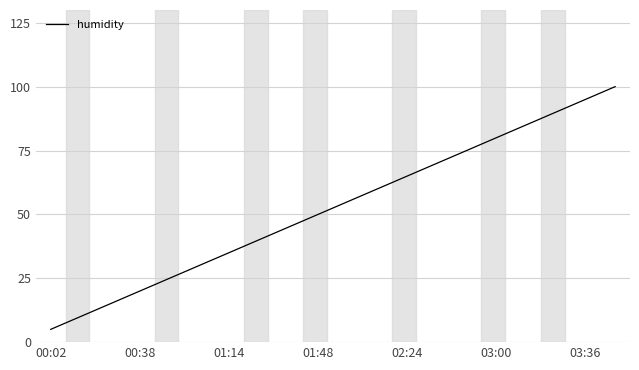

What is the minimum value shown in the chart?

5